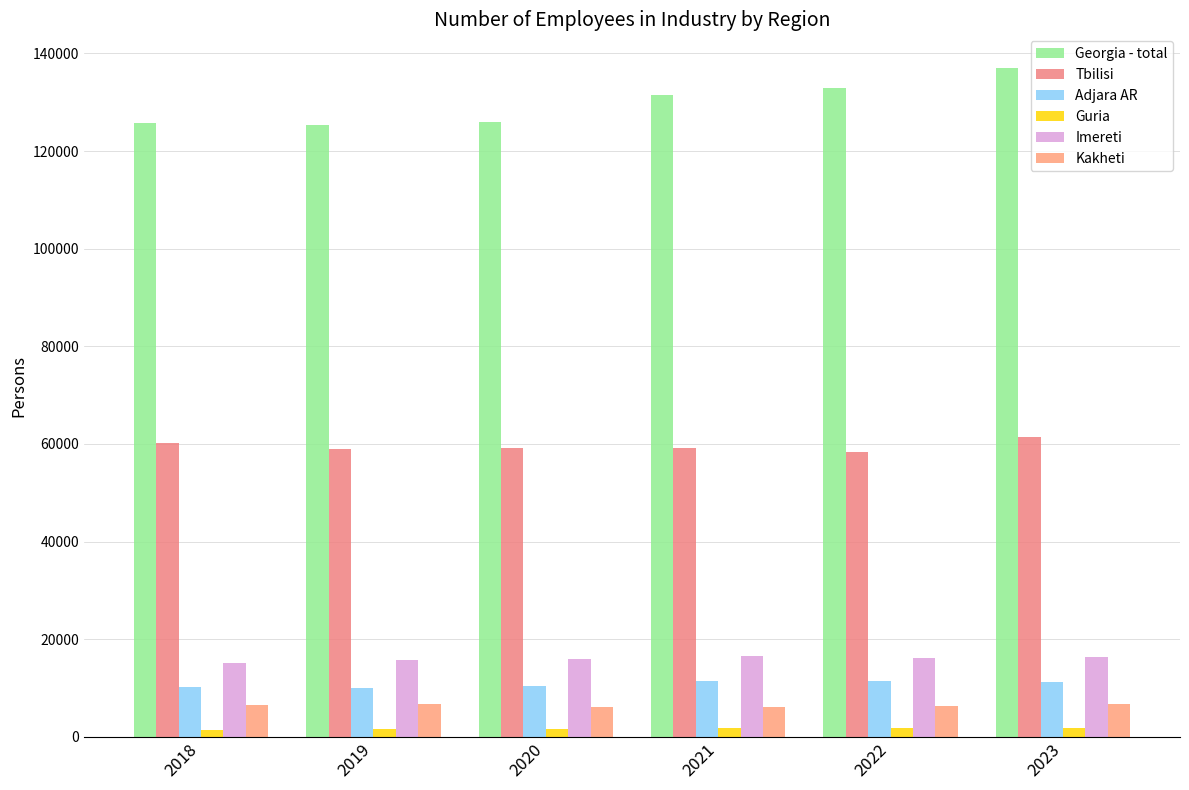

Reading left to right, transcribe all the data shown in this chart.

Georgia - total: 125669	125282	125874	131505	132834	137067
Tbilisi: 60139	58953	59114	59166	58443	61442
Adjara AR: 10280	10016	10461	11419	11474	11142
Guria: 1333	1534	1678	1854	1748	1873
Imereti: 15090	15800	15969	16565	16237	16329
Kakheti: 6488	6777	6109	6195	6382	6730